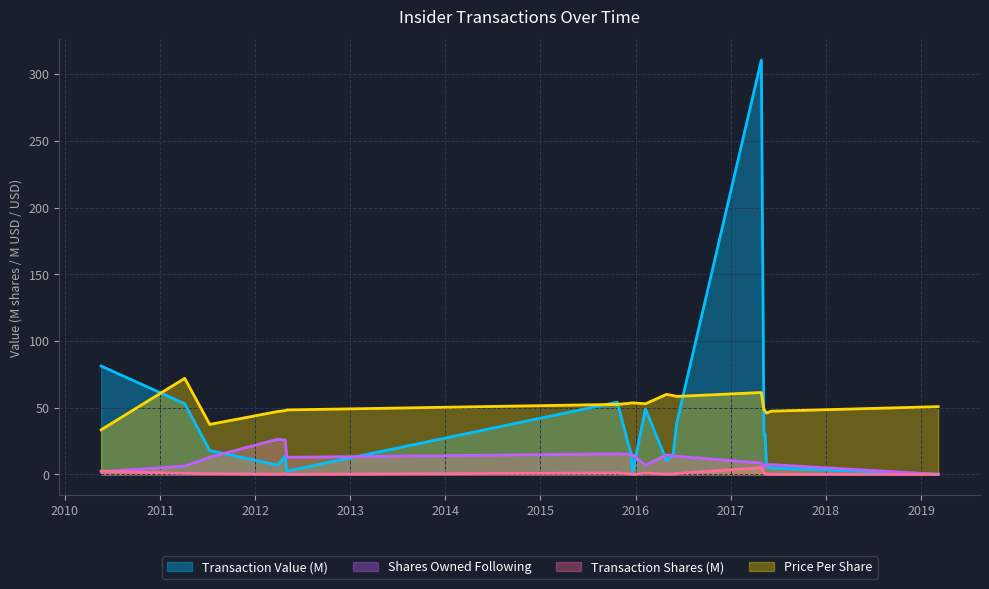

Which series has the largest range (max minus min)?

Transaction Value (M)